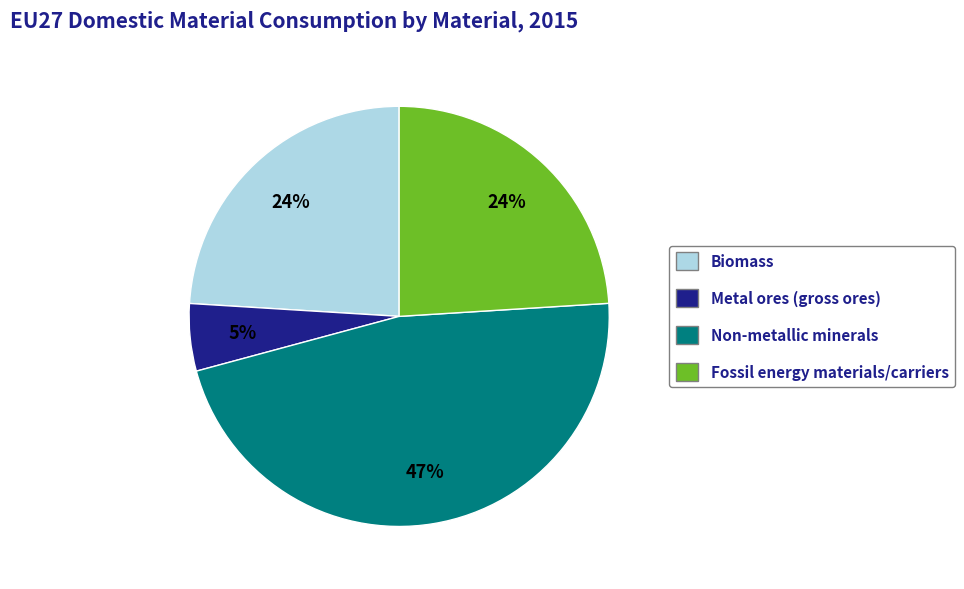

Does any single category account for the majority?

No